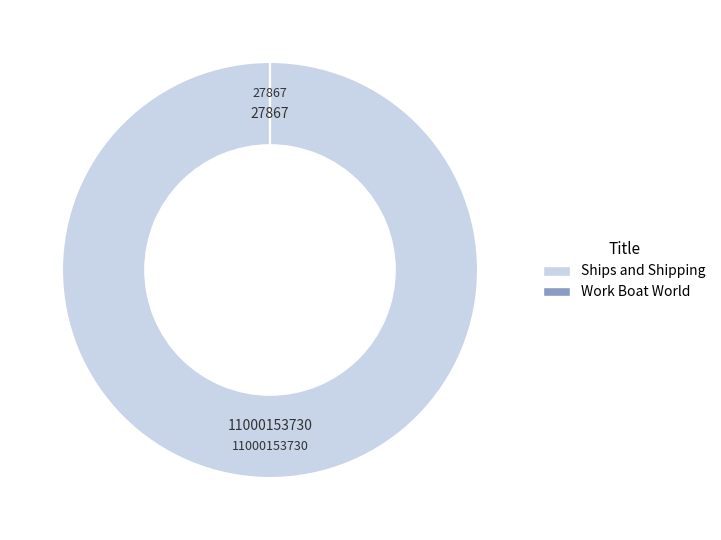

Is there any slice that represents more than half of the pie?

Yes